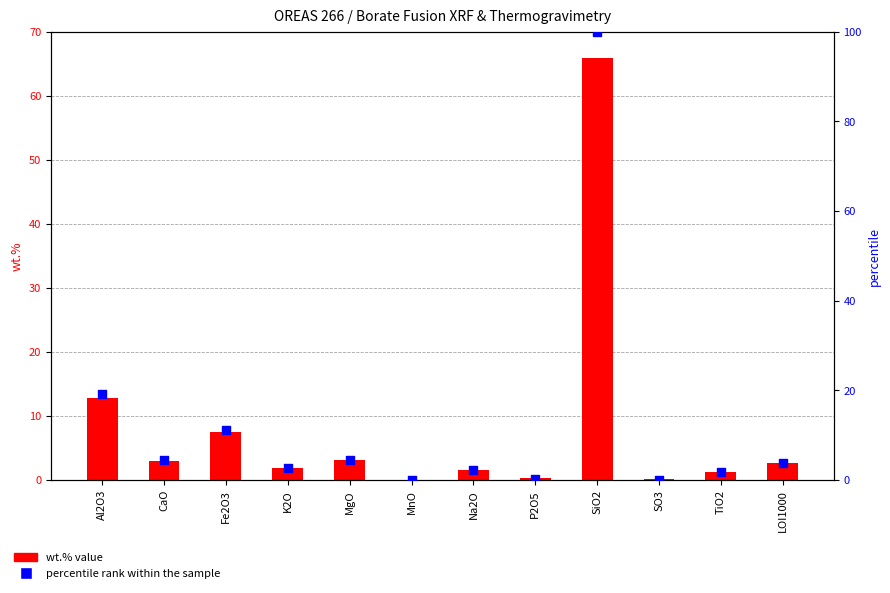

Which series reaches the maximum Y coordinate?

percentile rank within the sample